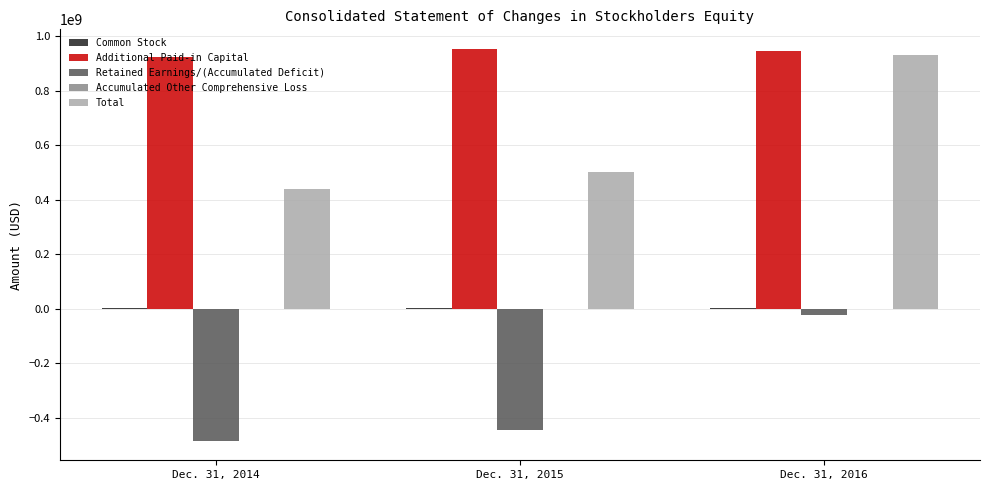

What is the highest value of the Additional Paid-in Capital series?

953440000